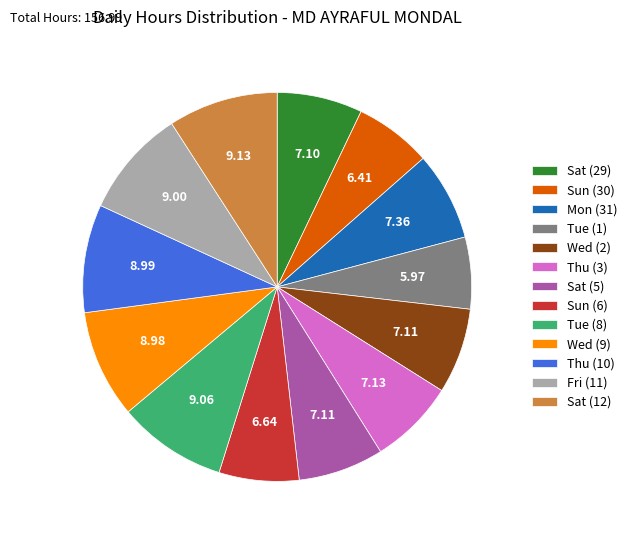

Does Sat (5) represent more than half of the total?

No